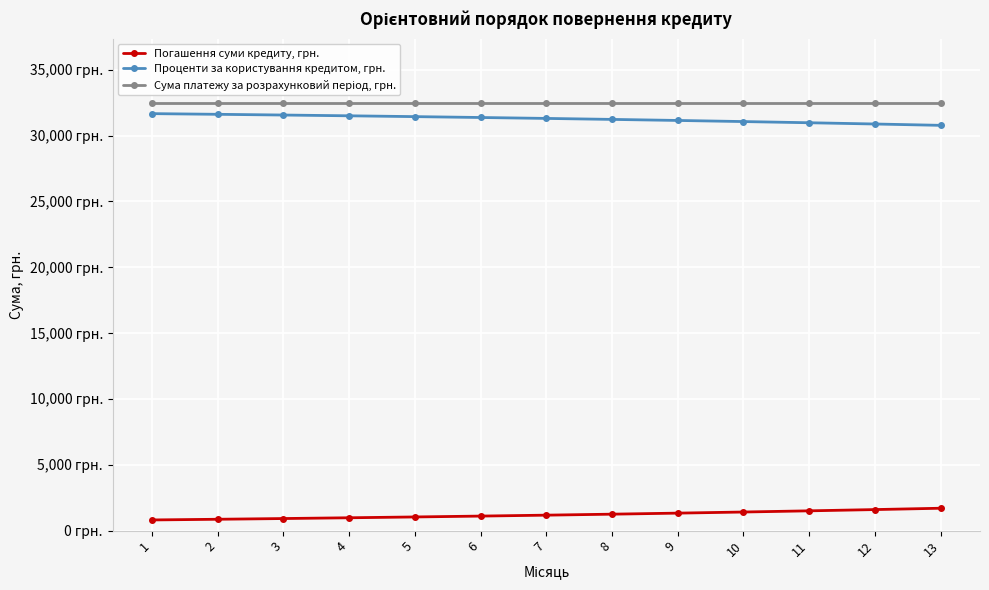

What is the sum of the Проценти за користування кредитом, грн. values at 6 and 13?

62143.1